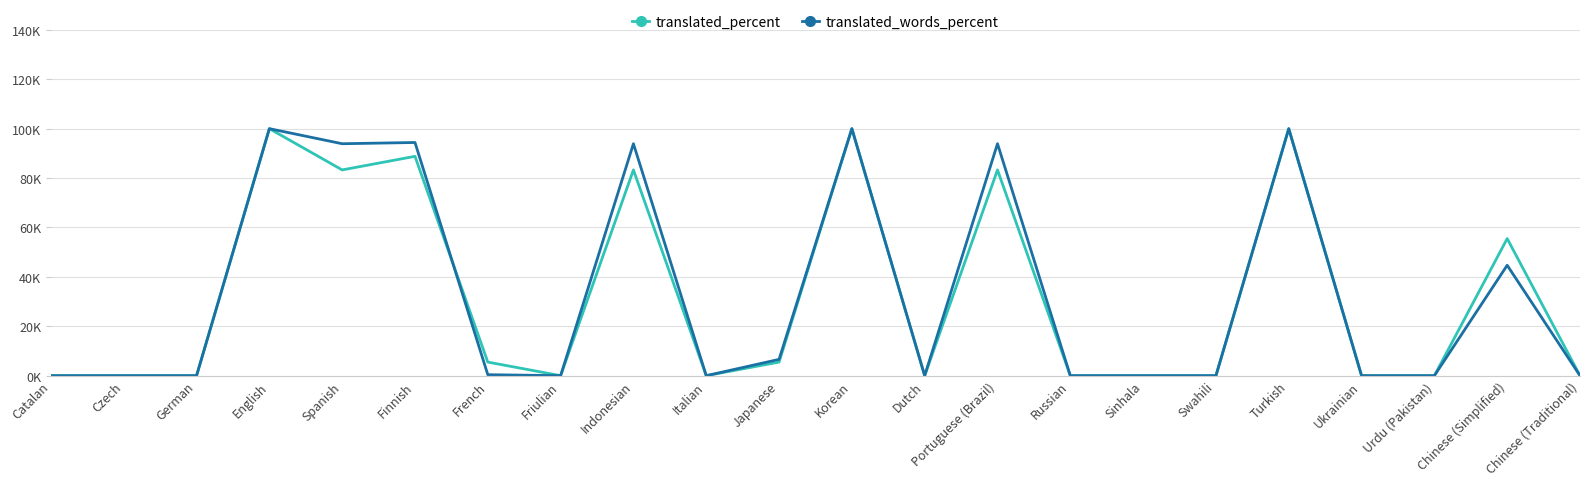

What is the difference between the maximum and minimum values in the translated_words_percent series?

100.0